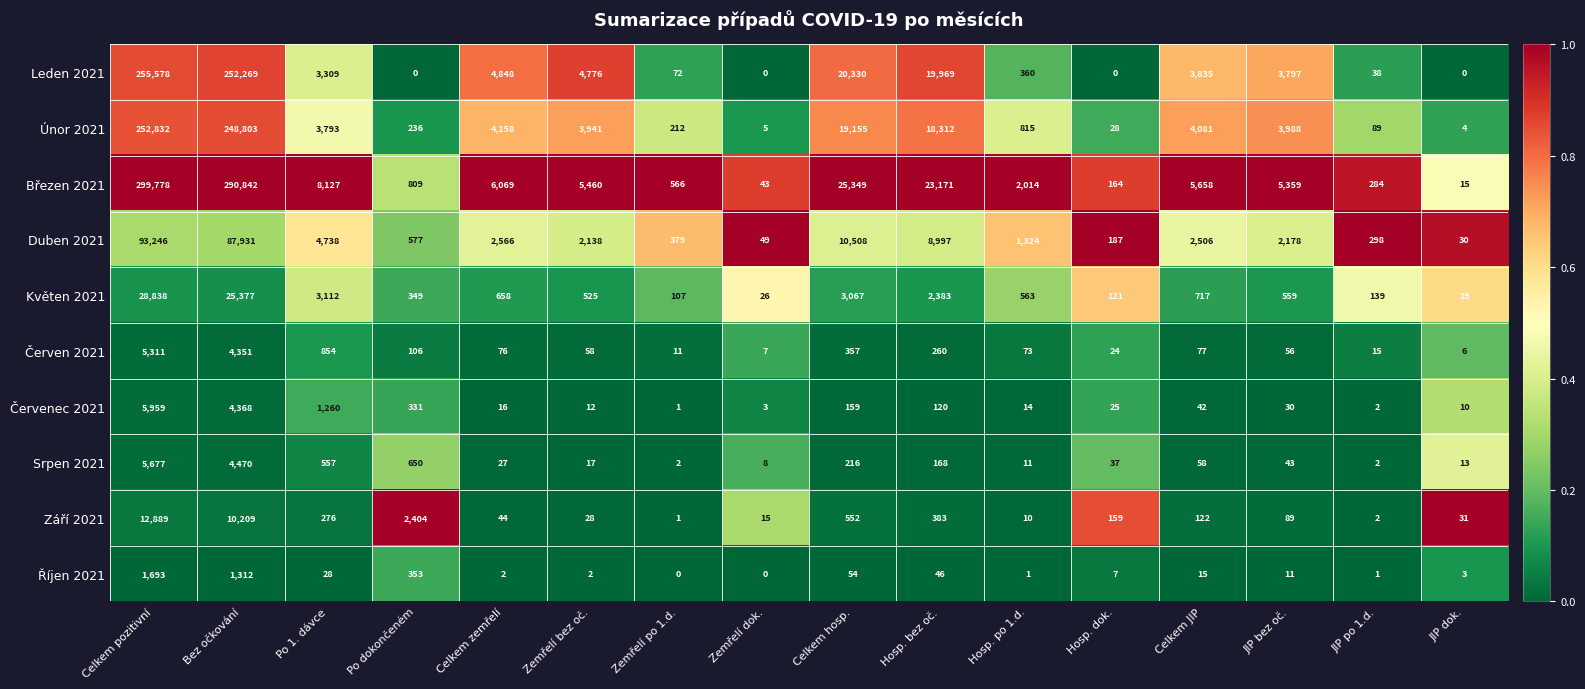

Which series changed the most between Celkem zemřelí and JIP po 1.d.?

Březen 2021